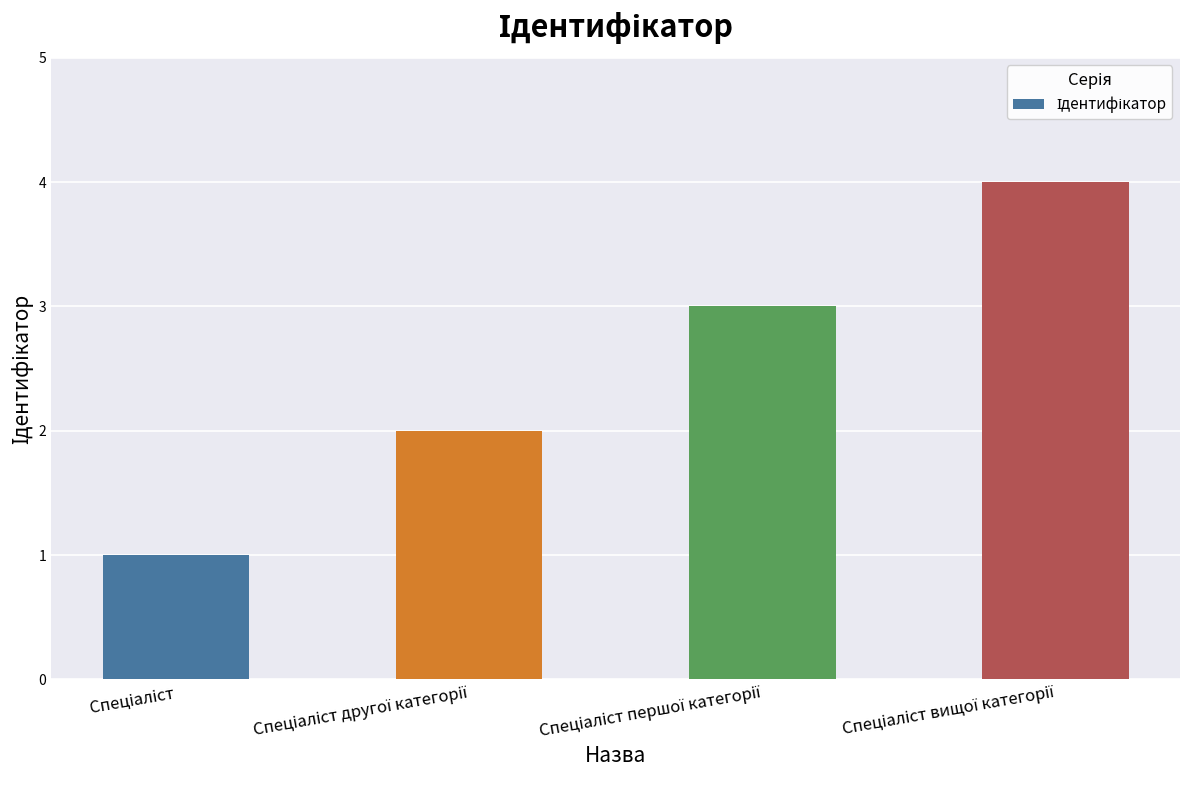

Does the chart contain stacked bars?

No